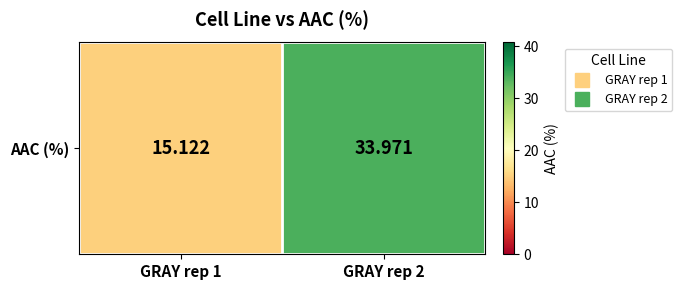

Reading left to right, extract all data points from this chart.

15.1	34.0